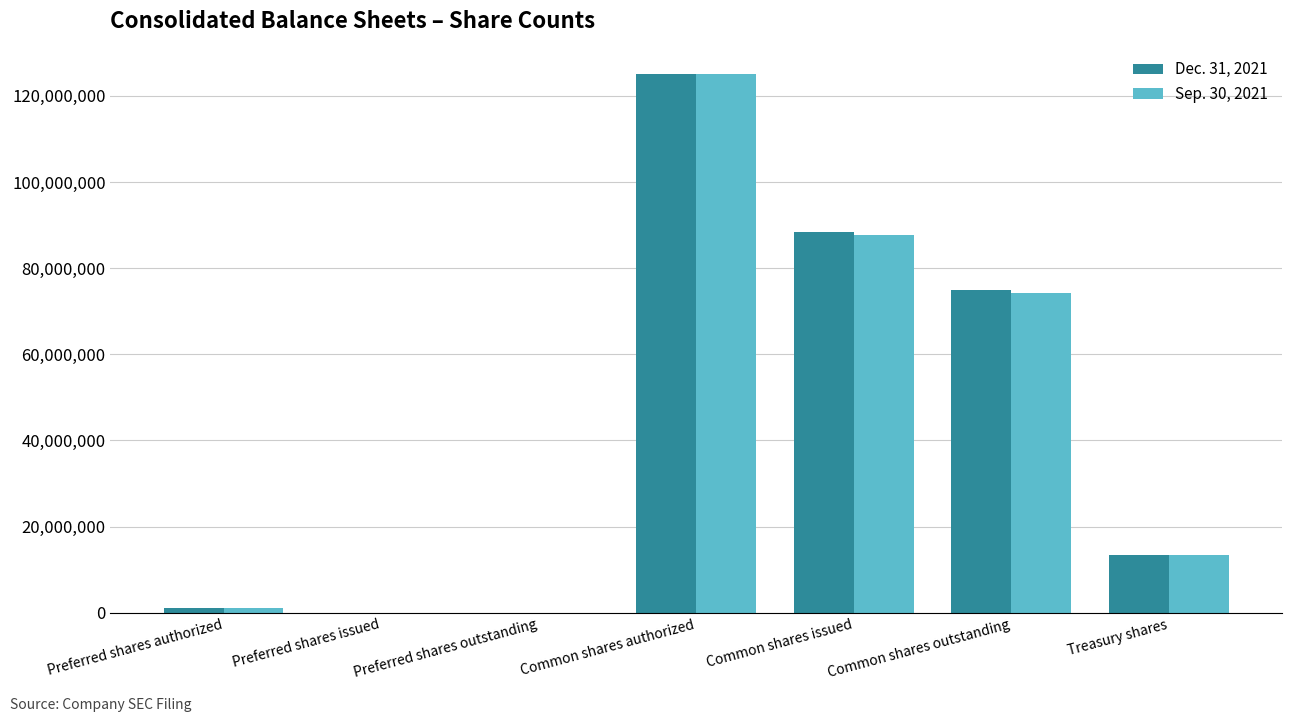

At which label is Dec. 31, 2021 closest to 62500000?

Common shares outstanding